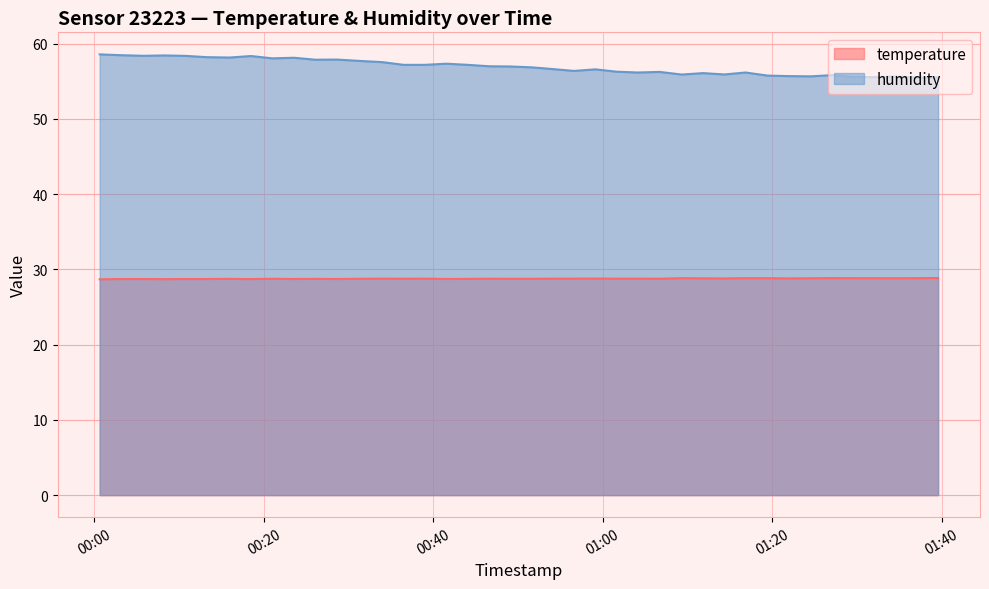

At which category does temperature reach its first local valley?

2022-12-13T00:08:14